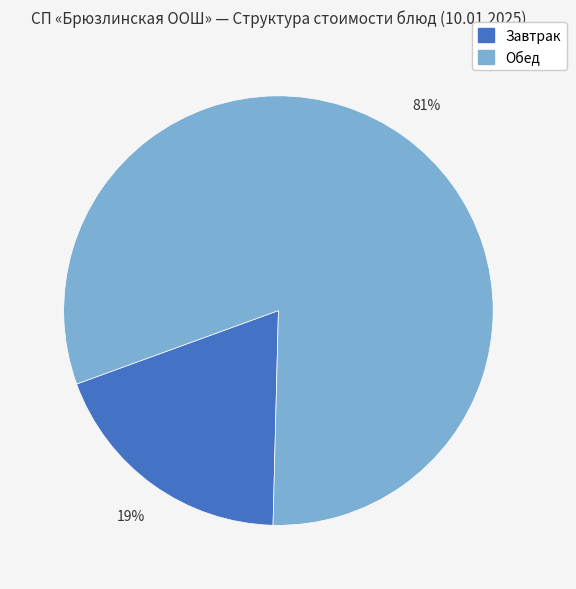

How many segments does this pie chart have?

2